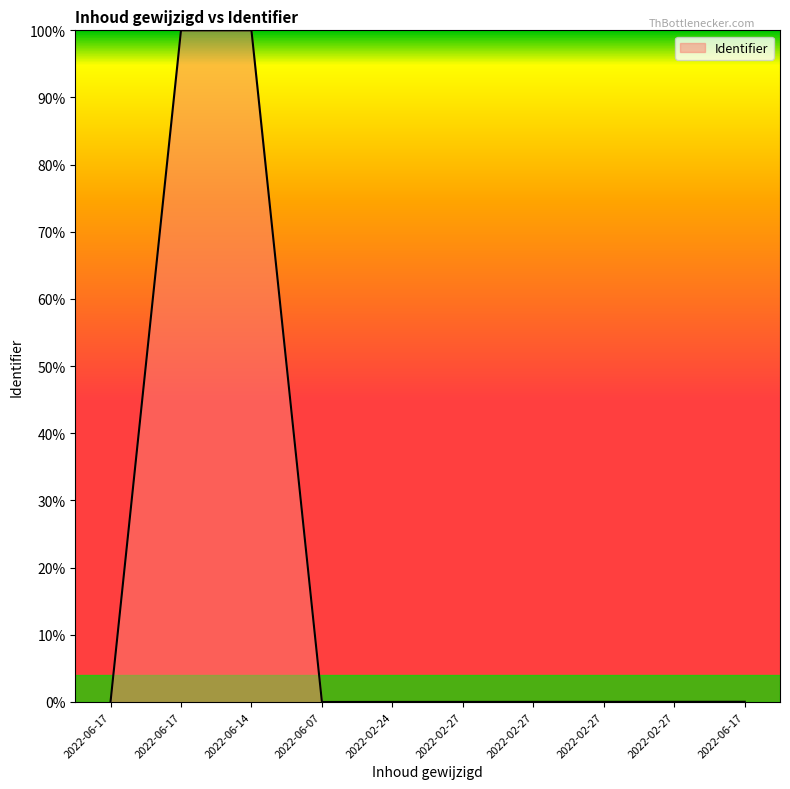

Is this an area chart (filled region under the line)?

Yes